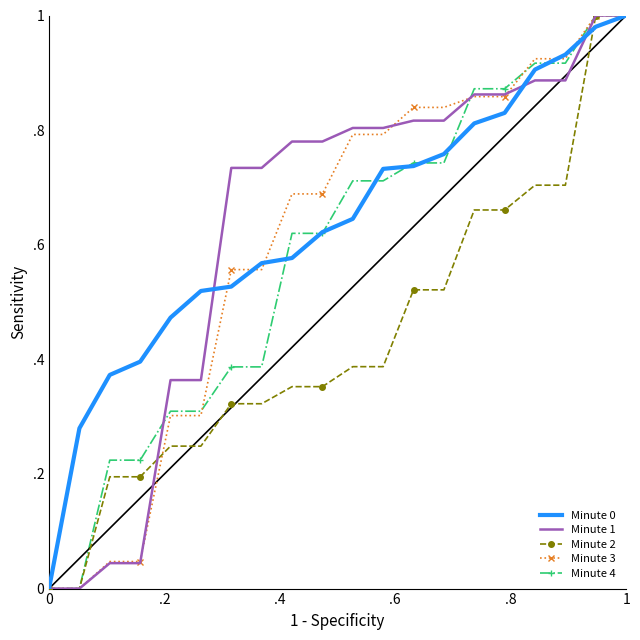

What is the average value of the Minute 0 series?

0.6